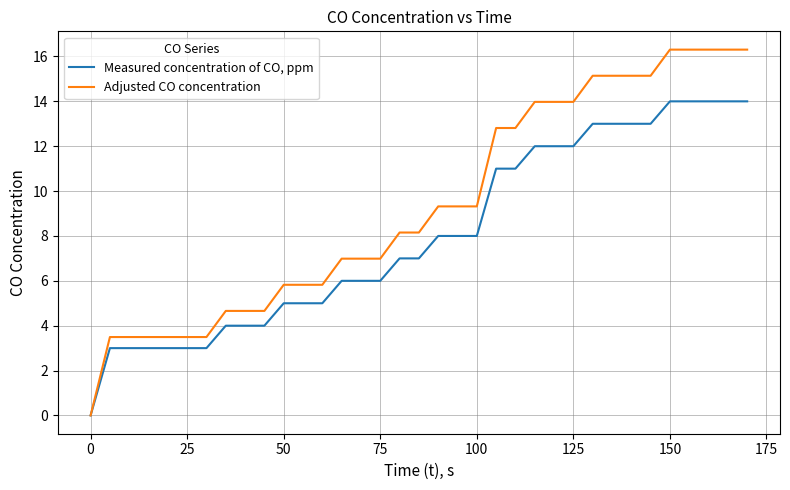

Reading right to left, what are all the values shown in this chart?

Measured concentration of CO, ppm: 14.0	14.0	14.0	14.0	14.0	13.0	13.0	13.0	13.0	12.0	12.0	12.0	11.0	11.0	8.0	8.0	8.0	7.0	7.0	6.0	6.0	6.0	5.0	5.0	5.0	4.0	4.0	4.0	3.0	3.0	3.0	3.0	3.0	3.0	0.0
Adjusted CO concentration: 16.3	16.3	16.3	16.3	16.3	15.1	15.1	15.1	15.1	14.0	14.0	14.0	12.8	12.8	9.3	9.3	9.3	8.2	8.2	7.0	7.0	7.0	5.8	5.8	5.8	4.7	4.7	4.7	3.5	3.5	3.5	3.5	3.5	3.5	0.0